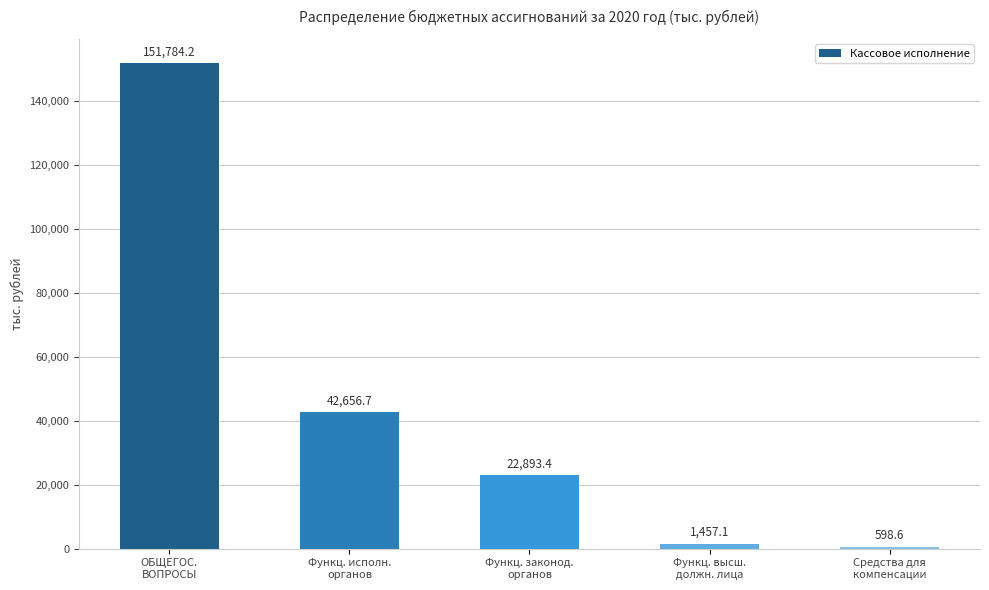

What is the maximum value shown in the chart?

151784.2